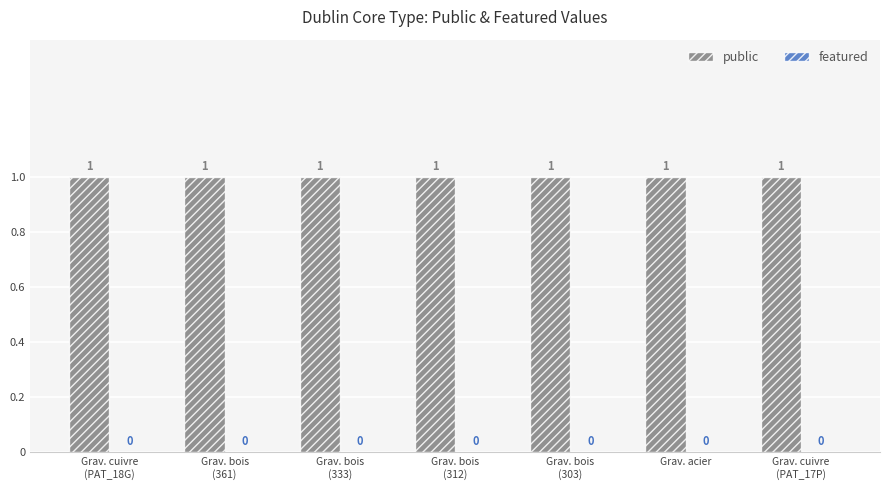

What is the label of the 2nd bar from the left?

Grav. bois
(361)